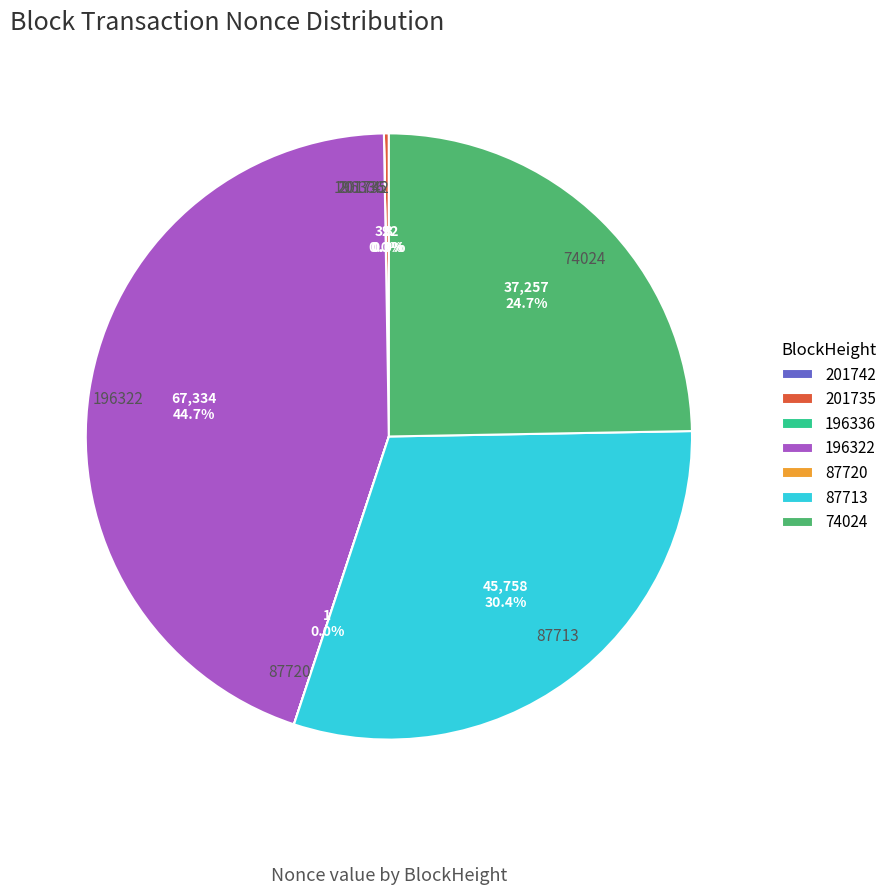

Which category has the biggest portion of the pie?

196322